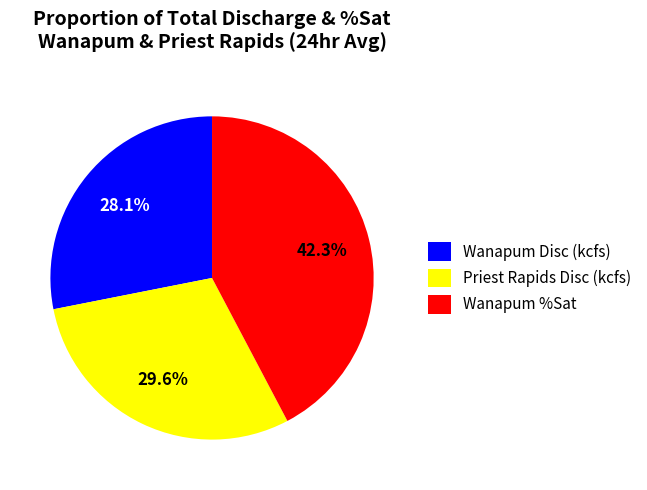

Which category has the biggest portion of the pie?

Wanapum %Sat